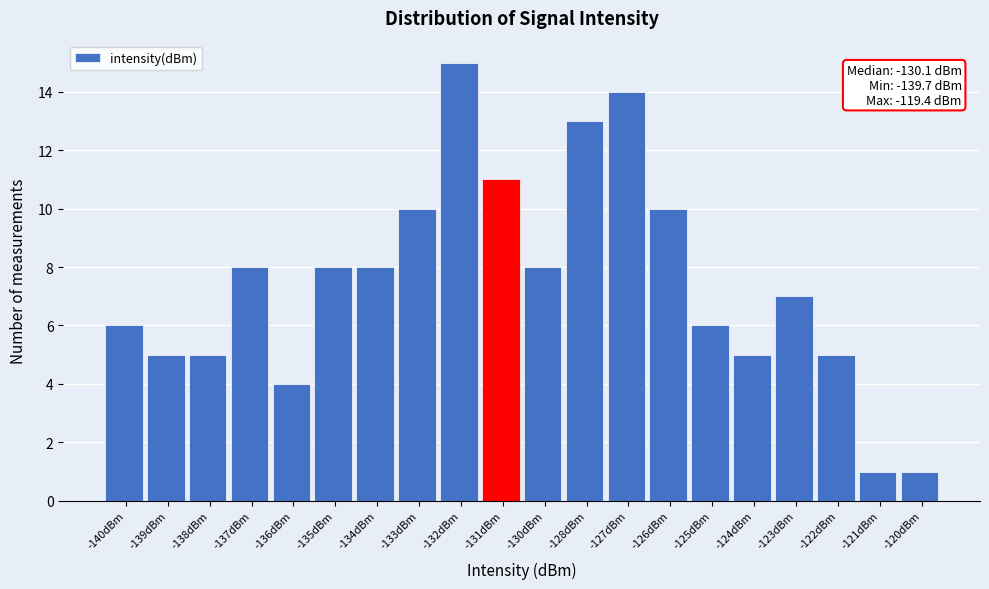

Reading left to right, list all the values displayed in this chart.

6	5	5	8	4	8	8	10	15	11	8	13	14	10	6	5	7	5	1	1